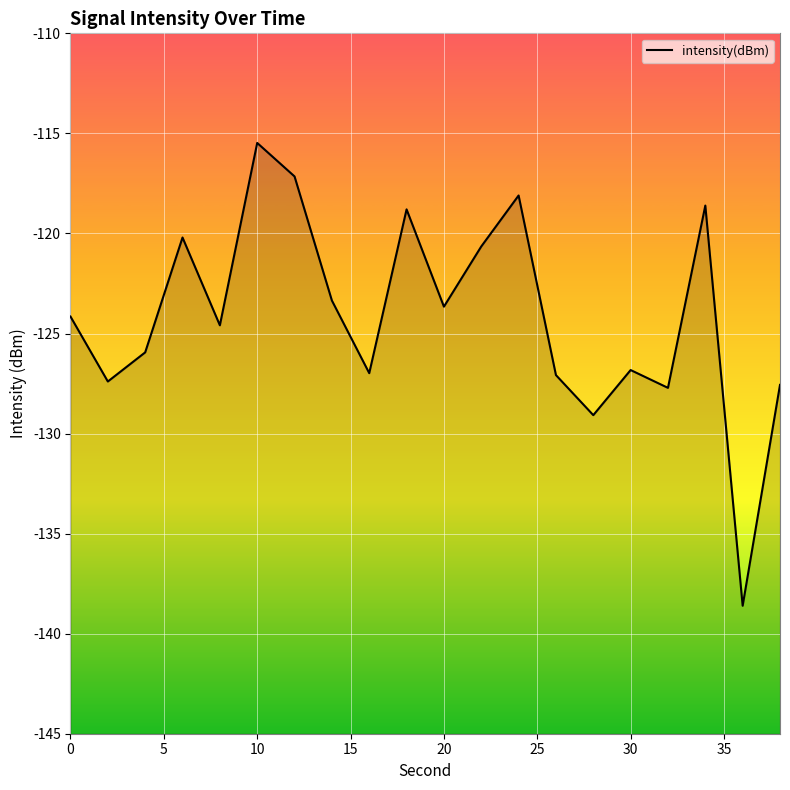

What is the sum of all values?

-2481.9